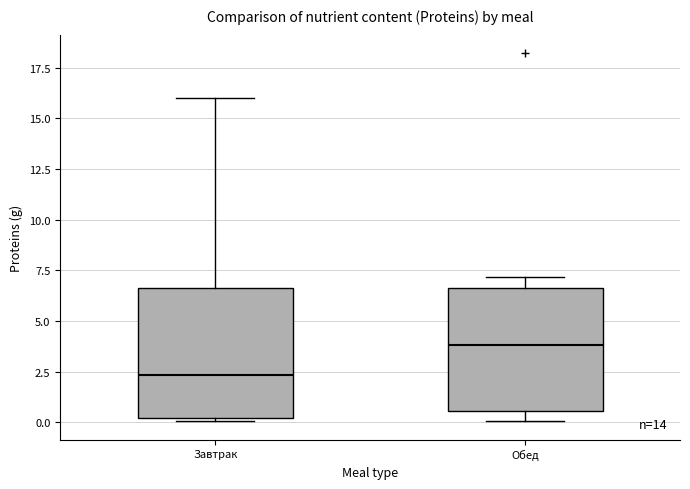

Which box's median line is the lowest?

Завтрак